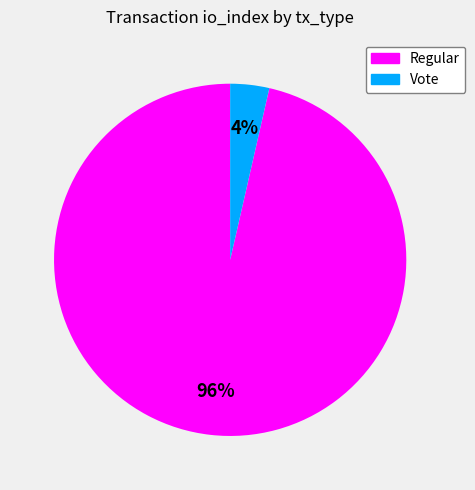

Rank the categories by value from highest to lowest.

Regular, Vote